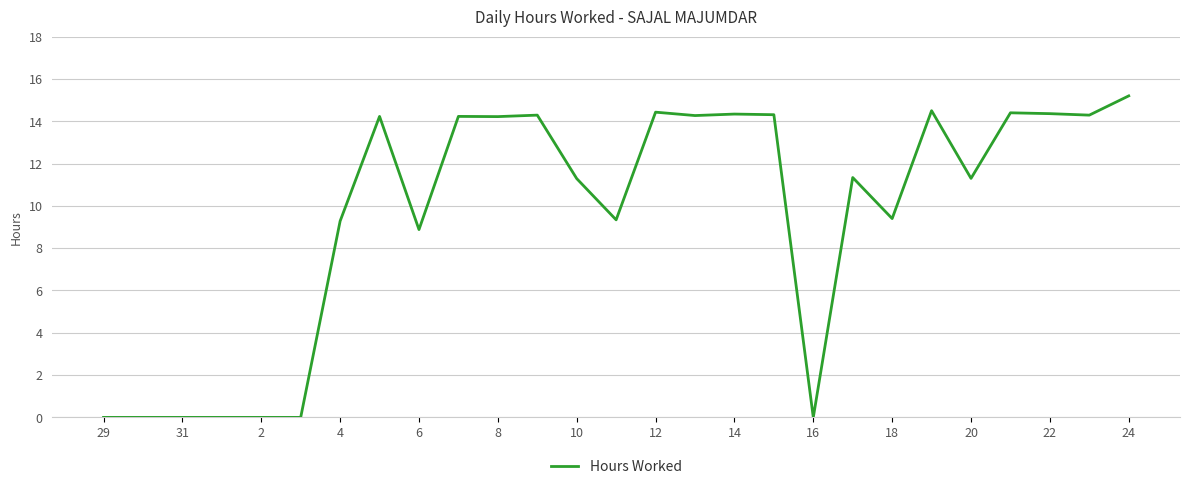

What is the greatest value displayed?

15.2